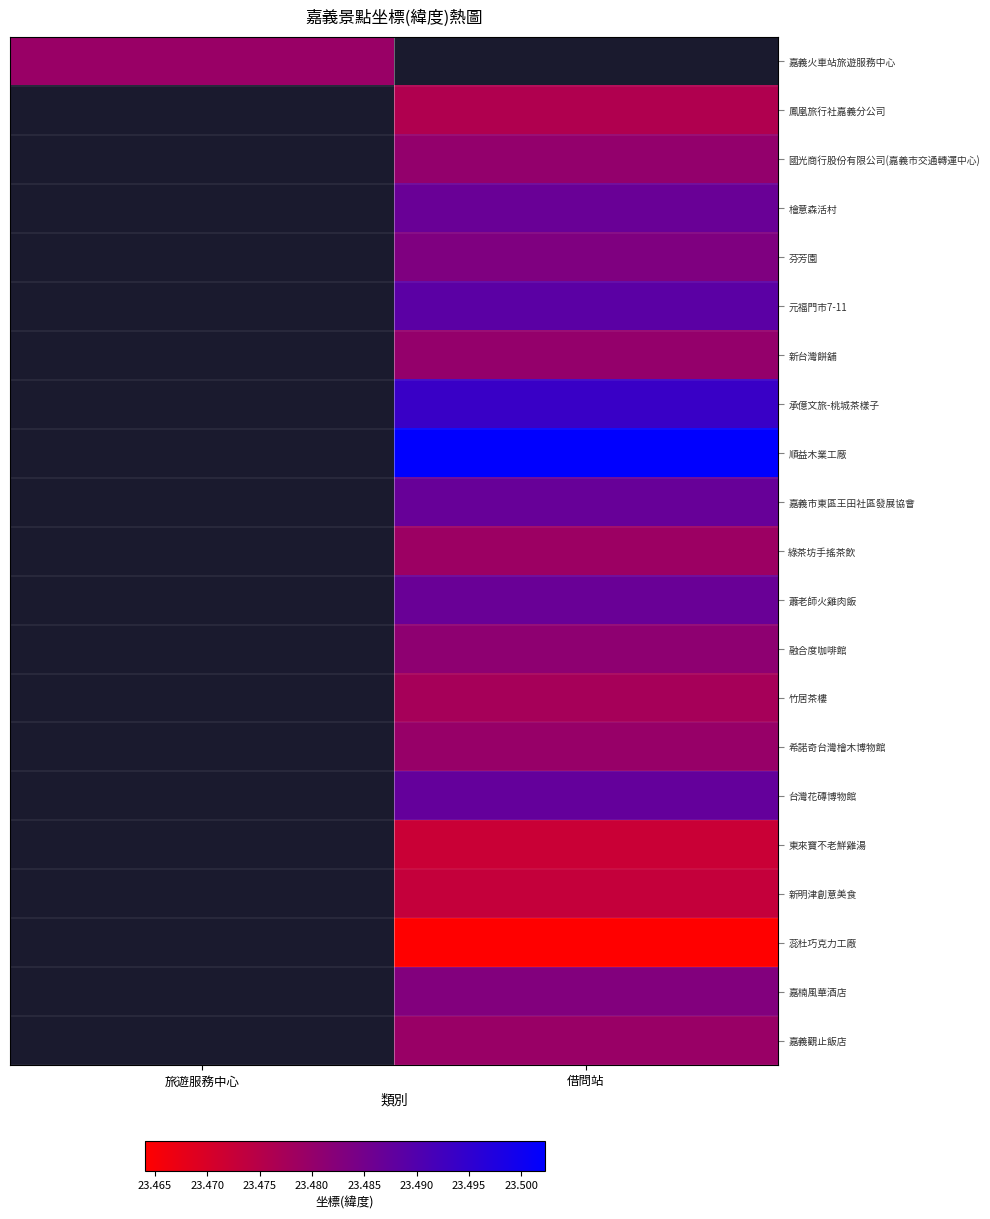

Between 借問站 and 旅遊服務中心, which is larger?

旅遊服務中心